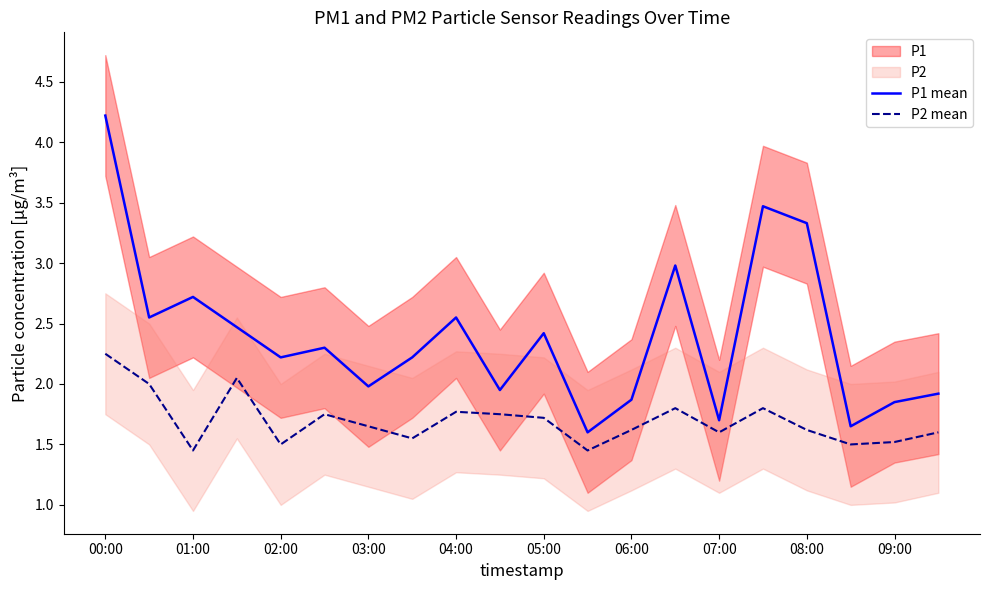

What is the minimum value shown in the chart?

1.4